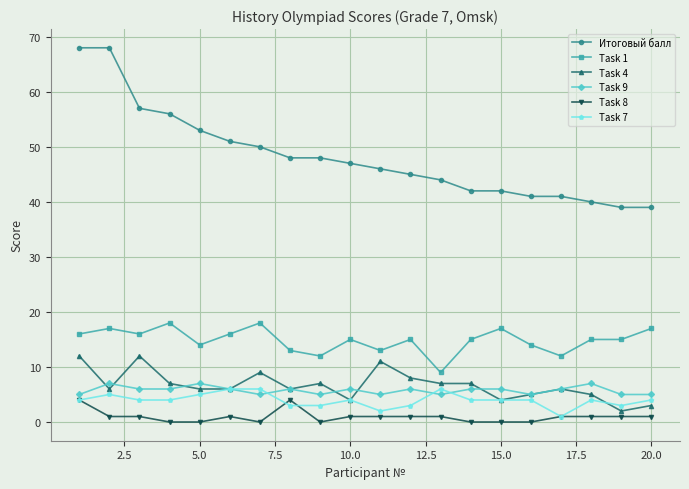

True or false: Task 1 has more than 2 interior local peaks.

True